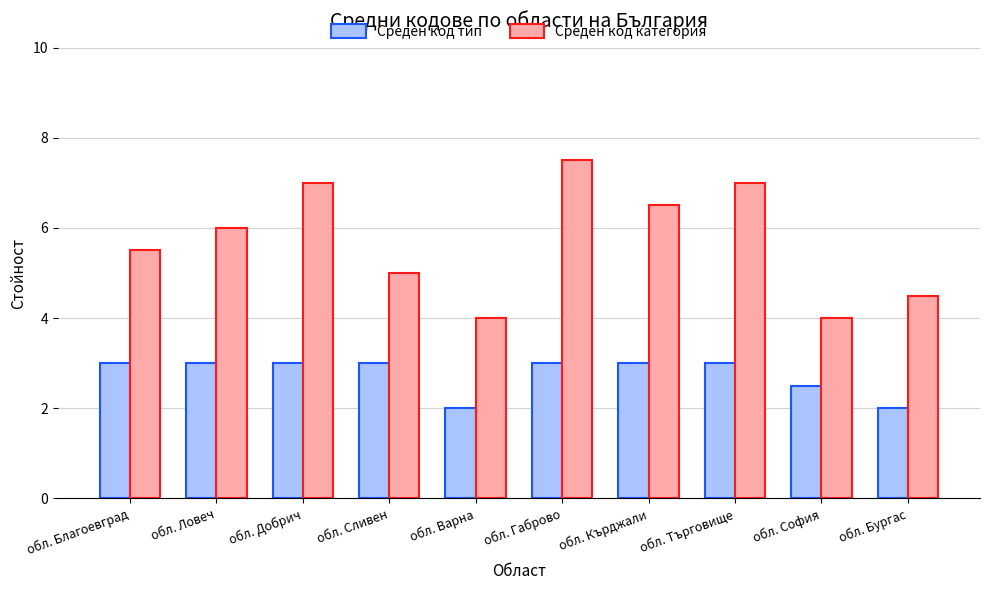

Rank the series by their average value, from highest to lowest.

Среден код категория, Среден код тип